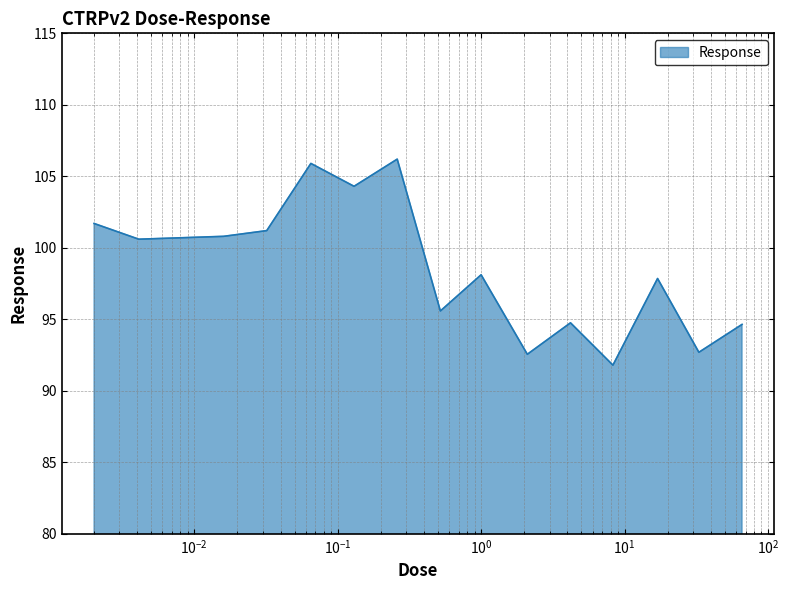

What is the difference between the maximum and minimum values?

14.4